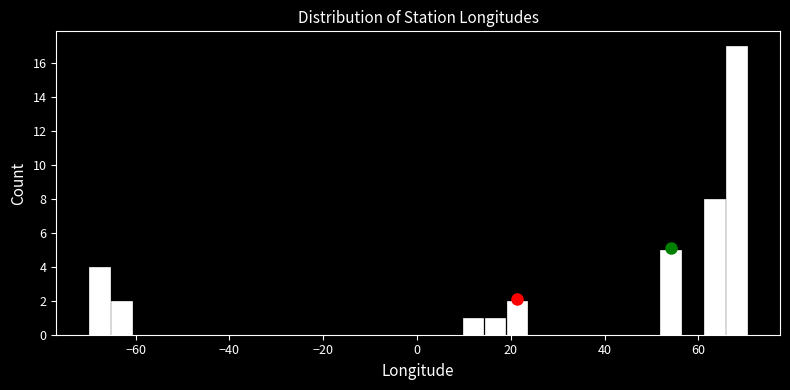

Around what value on the x-axis is the tallest bar? Give the approximate position of its centre, as read against the axis.

68